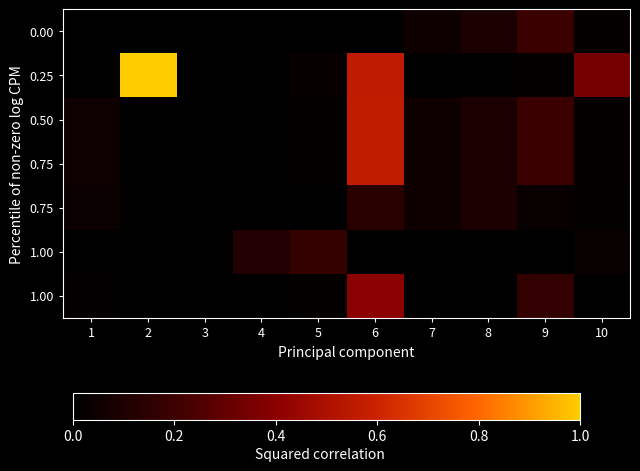

At which category is the sum across all series the highest?

6